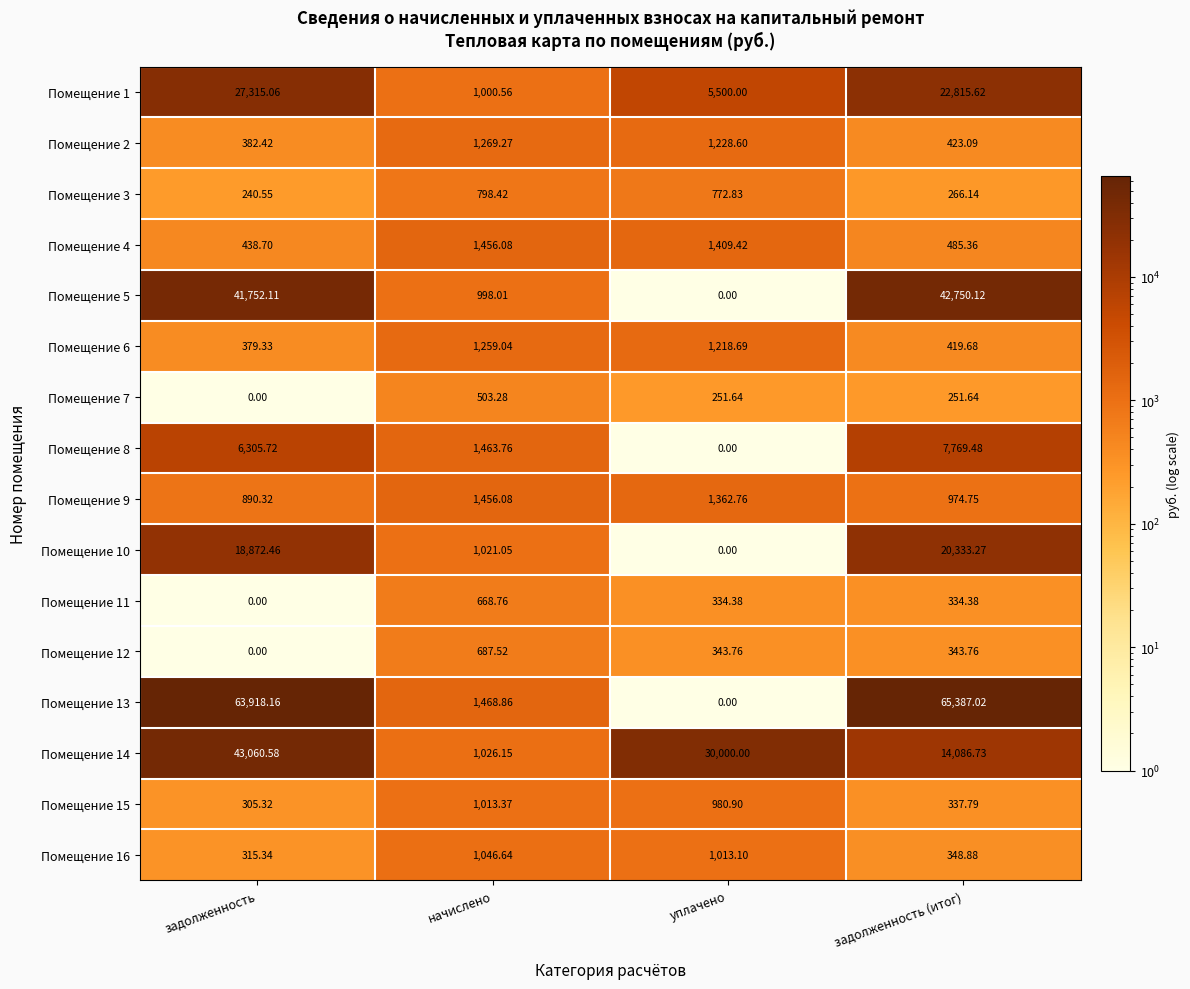

Which series has the largest total across all categories?

Помещение 13